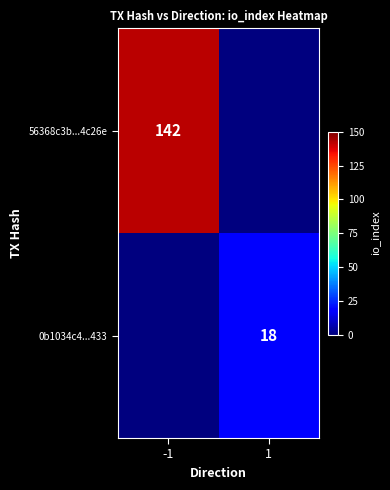

What is the spread (max minus min) of values at 1?

18